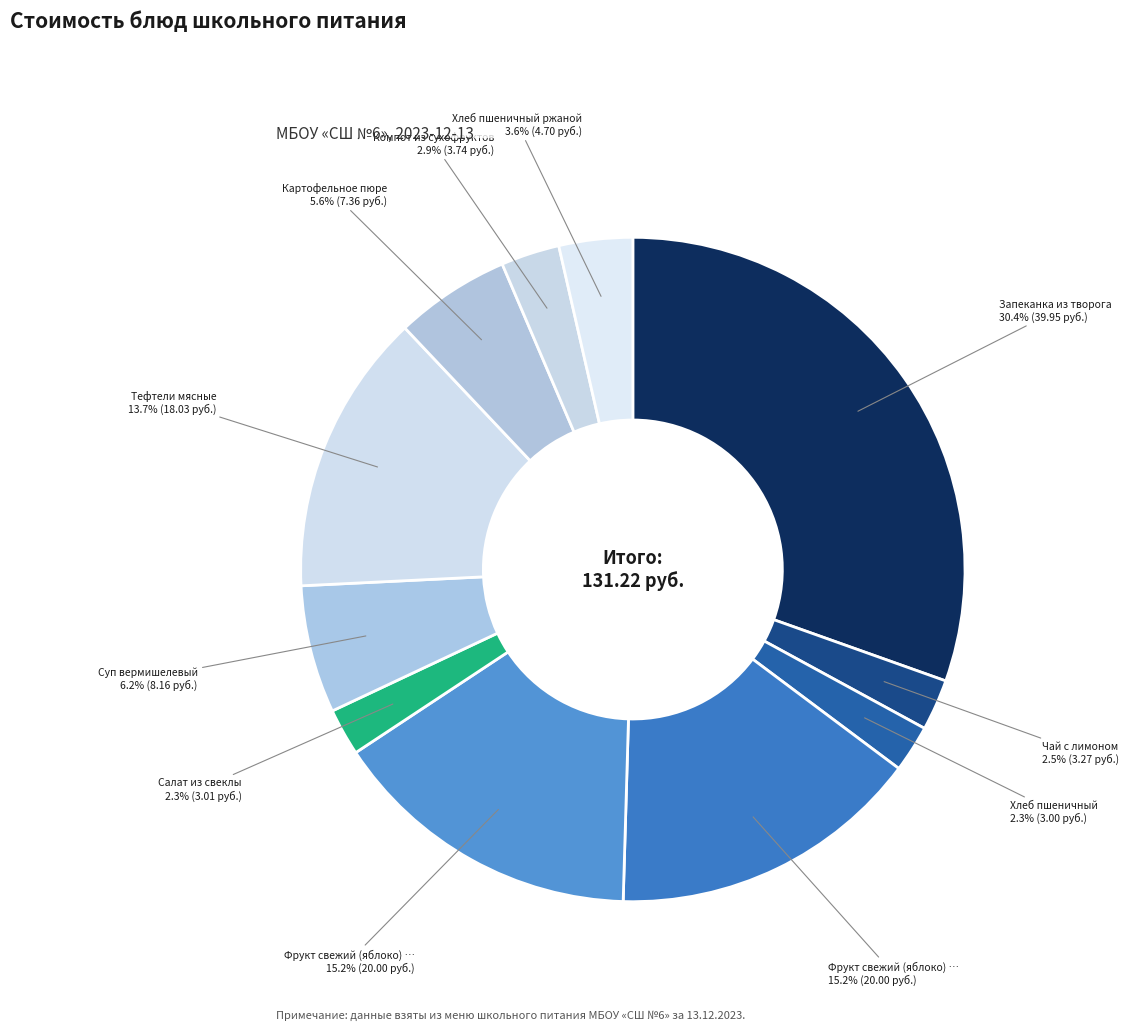

How many slices are in this pie chart?

11